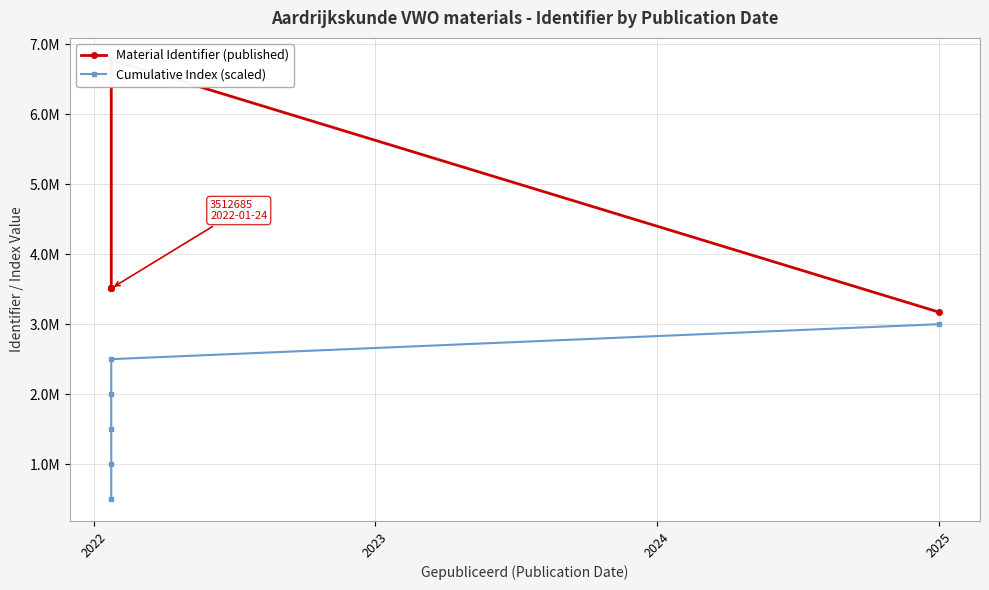

Which has a higher value, 2022 or 2025?

2025